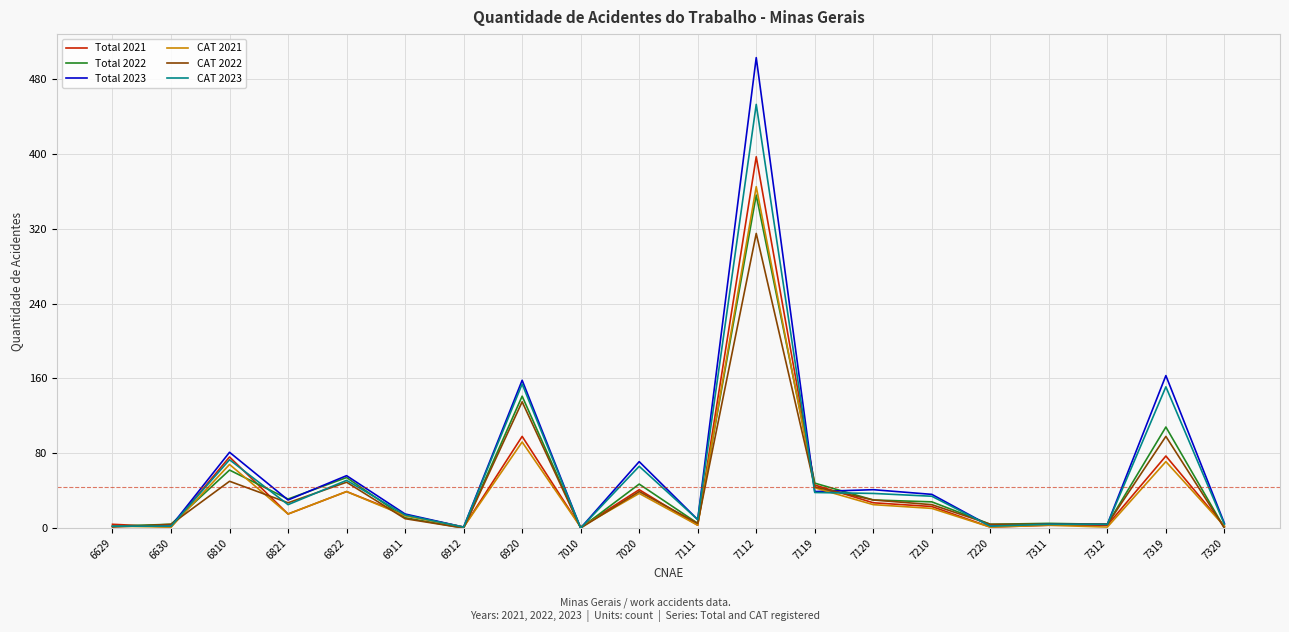

Which series has the widest spread of values?

Total 2023